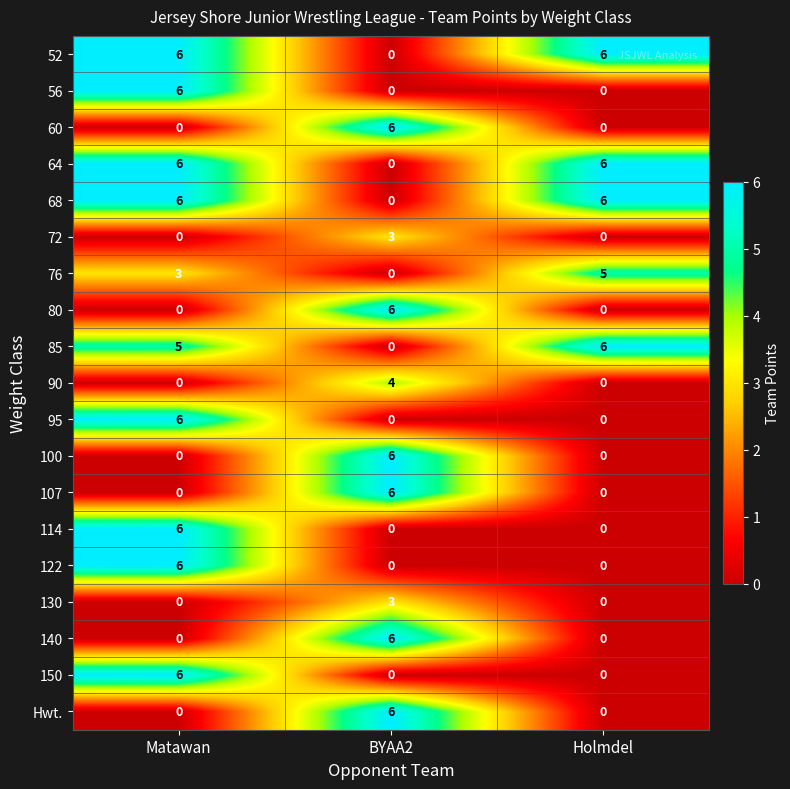

What is the spread (max minus min) of values at Holmdel?

6